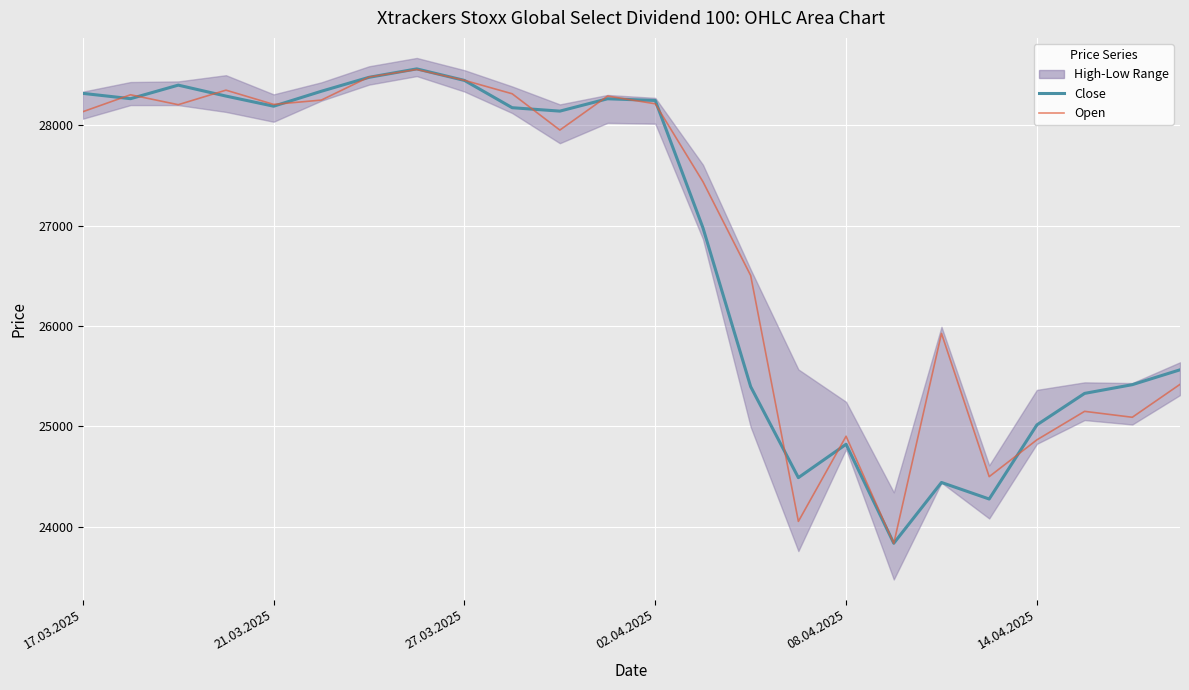

Which series has the largest range (max minus min)?

Close